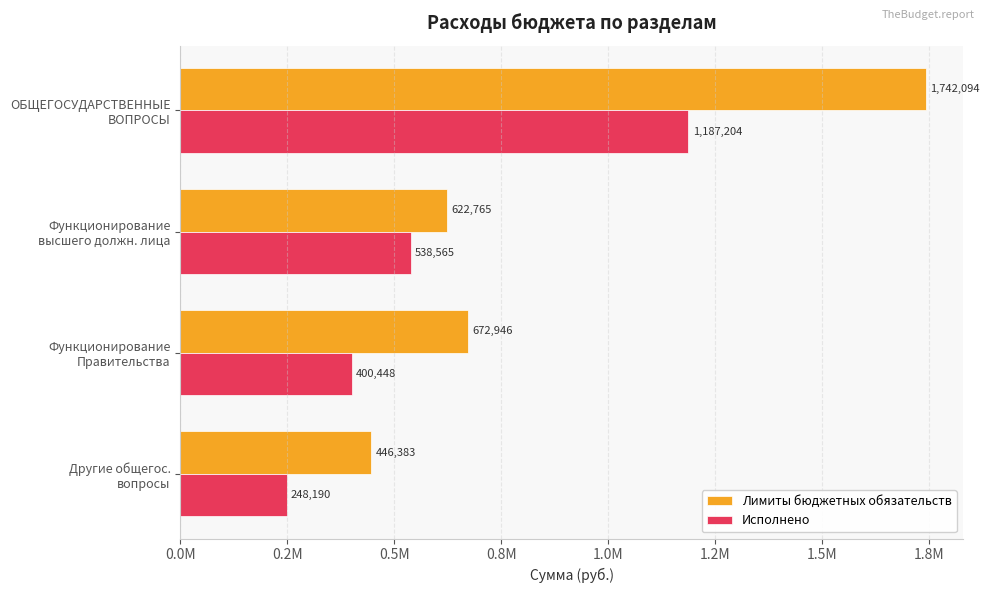

What are all the series names shown in the legend?

Лимиты бюджетных обязательств, Исполнено